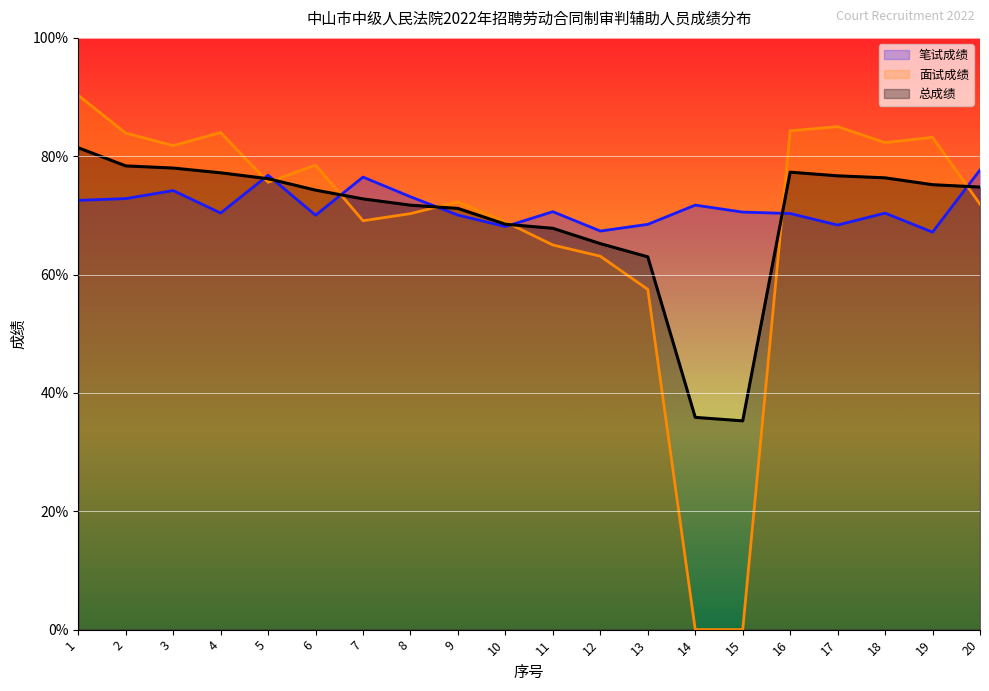

Reading left to right, transcribe all the data shown in this chart.

笔试成绩: 1=72.5	2=72.8	3=74.2	4=70.4	5=76.8	6=70.0	7=76.5	8=73.2	9=70.0	10=68.1	11=70.6	12=67.4	13=68.5	14=71.7	15=70.6	16=70.3	17=68.4	18=70.4	19=67.2	20=77.7
面试成绩: 1=90.3	2=83.9	3=81.8	4=84.0	5=75.6	6=78.5	7=69.1	8=70.3	9=72.3	10=68.9	11=65.0	12=63.1	13=57.5	14=0.0	15=0.0	16=84.3	17=85.0	18=82.3	19=83.2	20=71.9
总成绩: 1=81.4	2=78.4	3=78.0	4=77.2	5=76.2	6=74.3	7=72.8	8=71.7	9=71.2	10=68.5	11=67.8	12=65.2	13=63.0	14=35.9	15=35.3	16=77.3	17=76.7	18=76.3	19=75.2	20=74.8